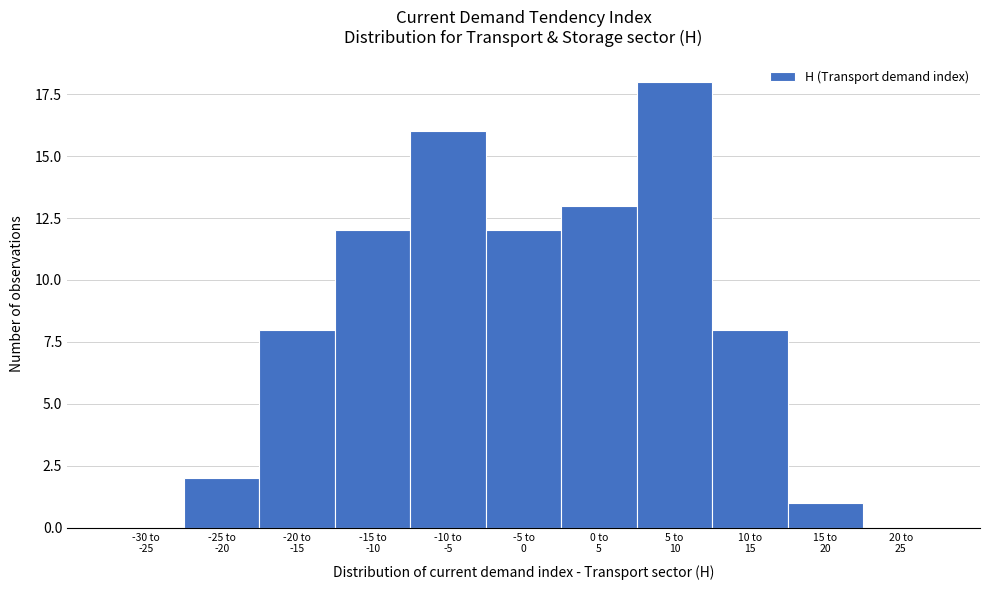

What is the sum of all values?

90